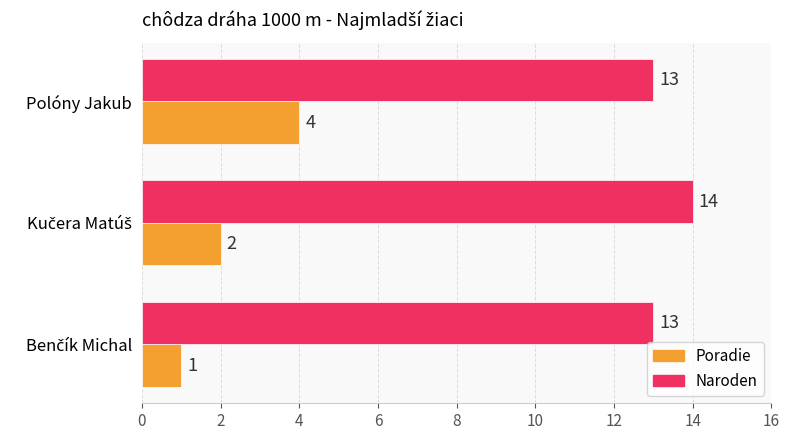

Which series has the largest total across all categories?

Naroden